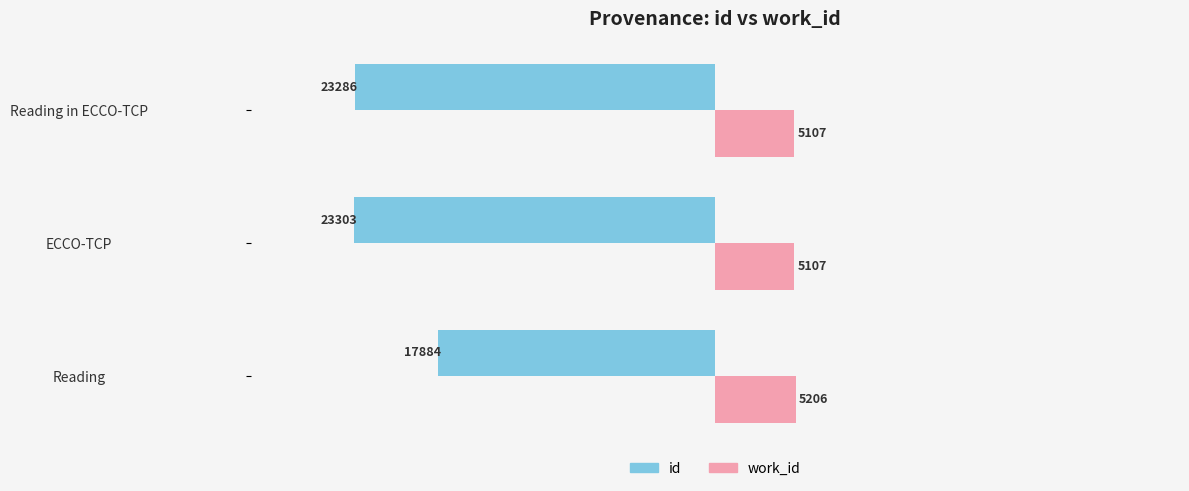

Where is id nearest to the value -20593?

Reading in ECCO-TCP